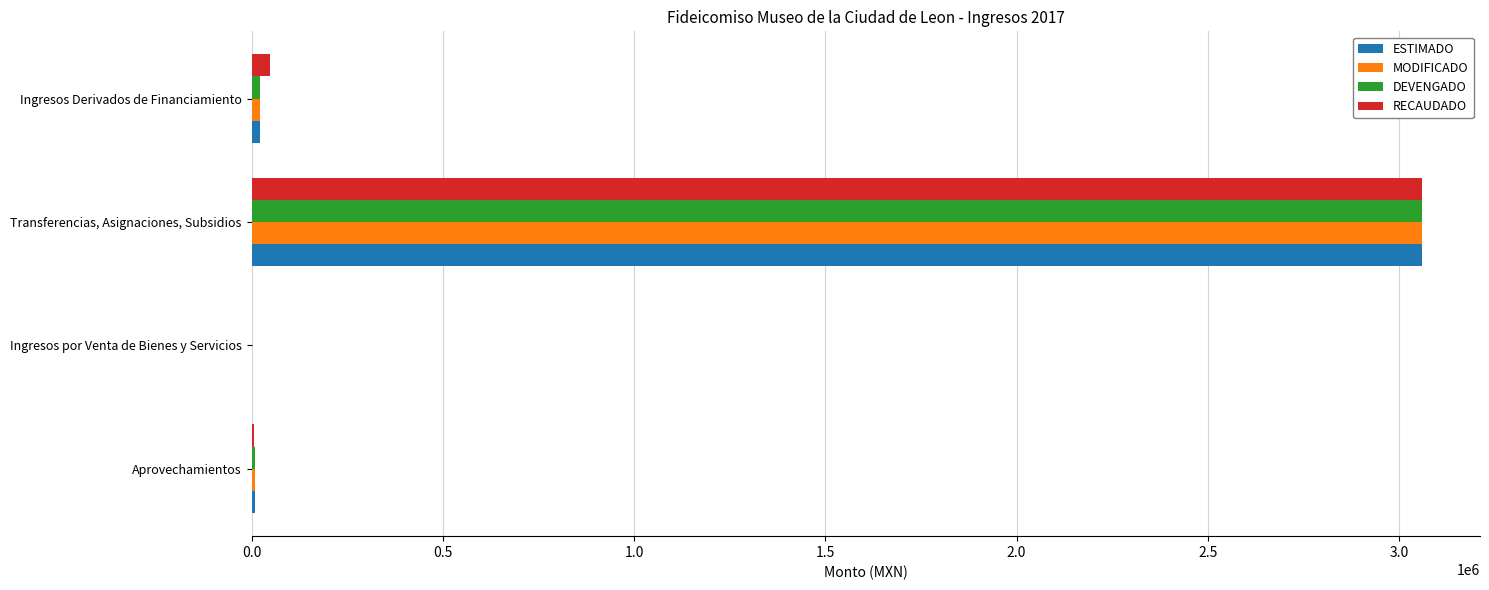

What is the maximum value shown in the chart?

3058568.3